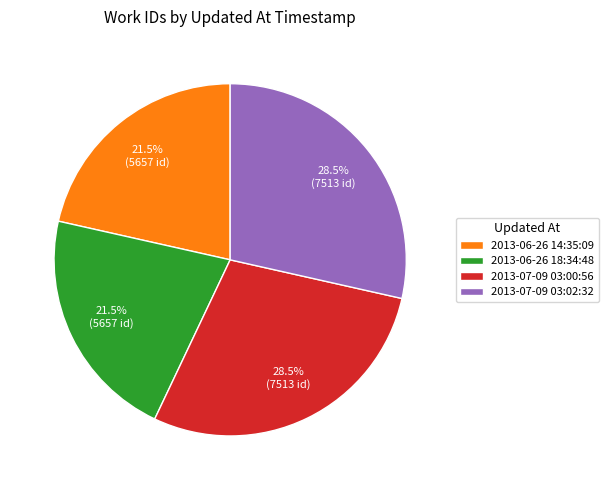

To the nearest percent, what is the difference between the largest and smallest slice percentages?

7%